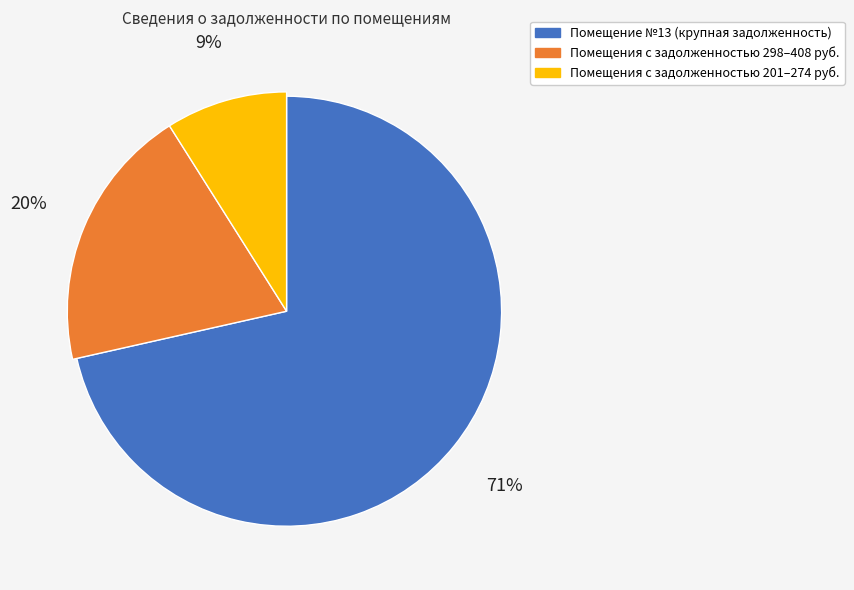

Which slice is the smallest?

3